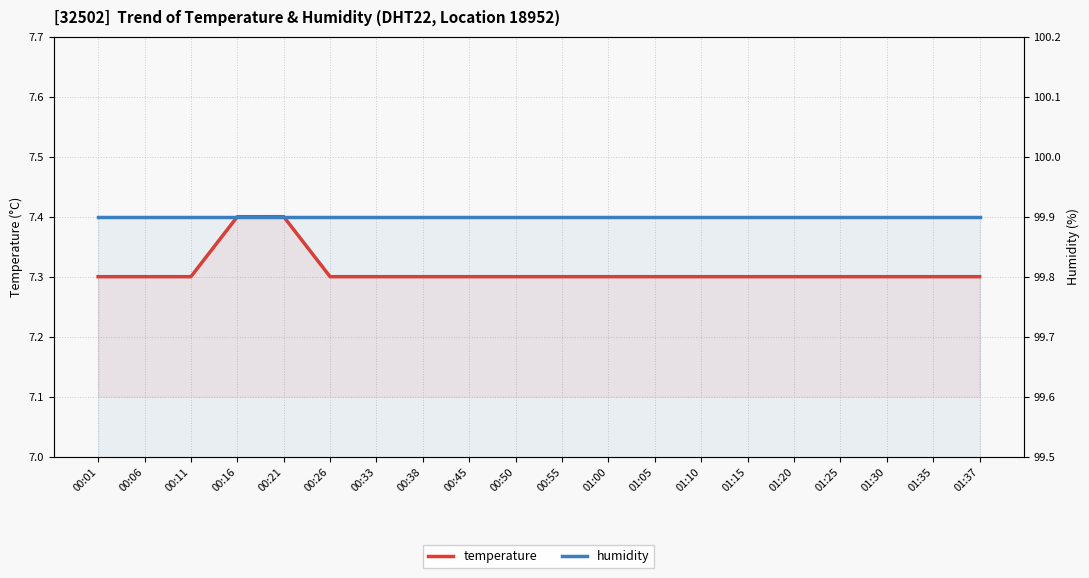

Which category has the highest value in the temperature series?

00:16